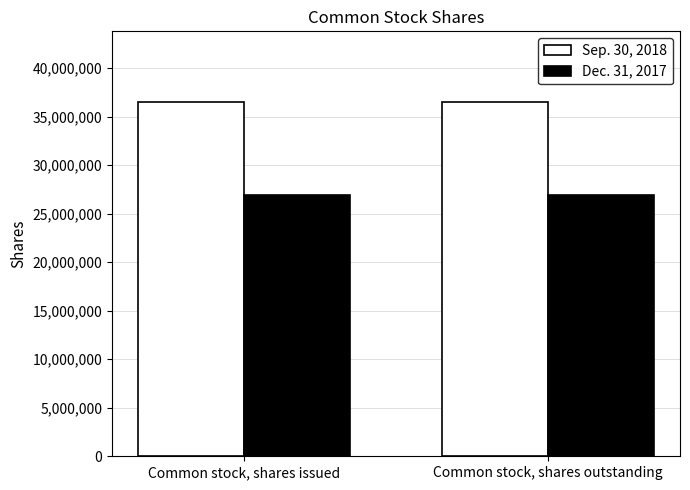

What is the label of the 2nd bar from the left?

Common stock, shares outstanding